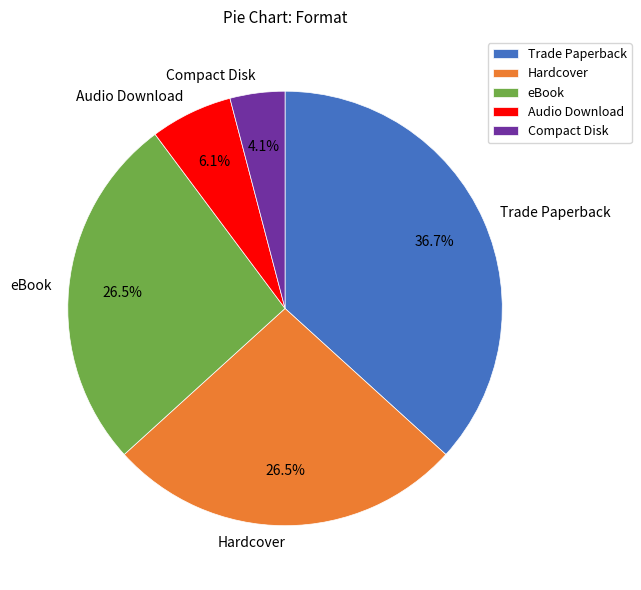

True or false: eBook accounts for 12% of the total.

False